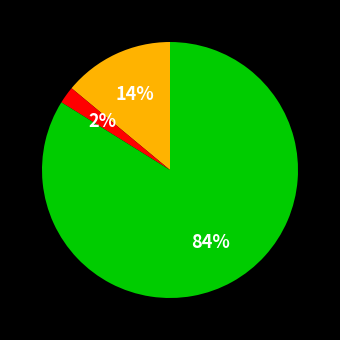

To the nearest percent, what is the difference between the largest and smallest slice percentages?

82%